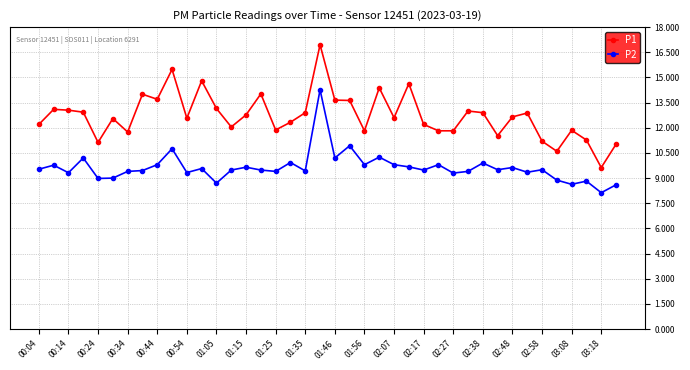

List the series in order of their overall mean, highest first.

P1, P2